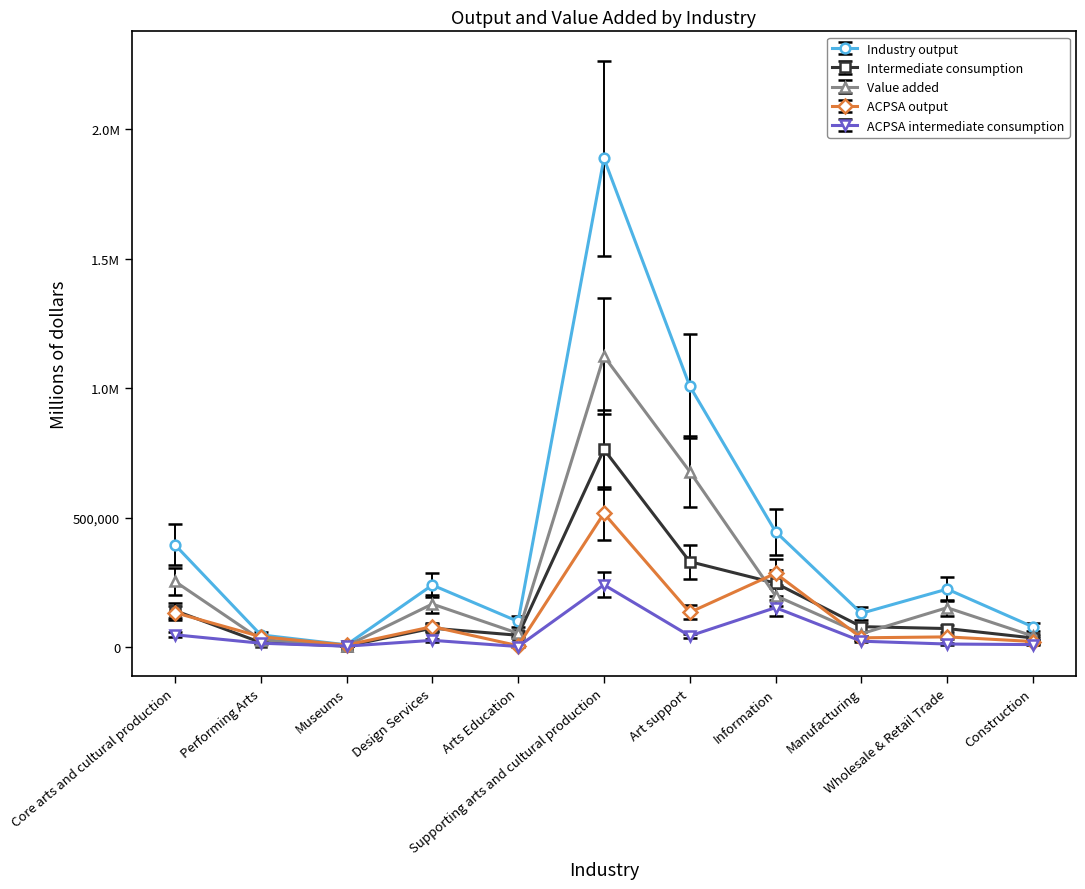

Where is the first local minimum for Industry output?

Museums